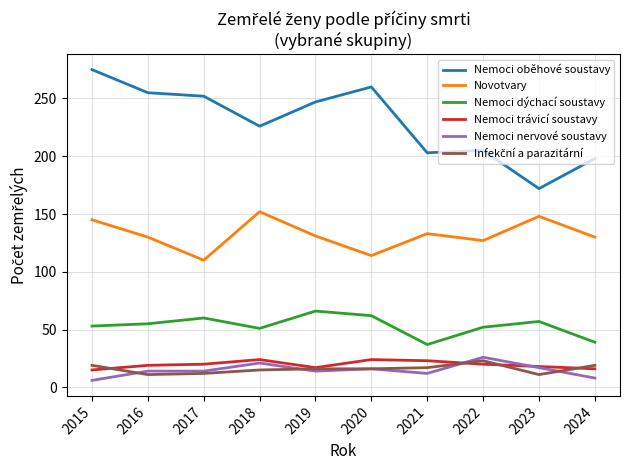

Count the number of data series in this chart.

6